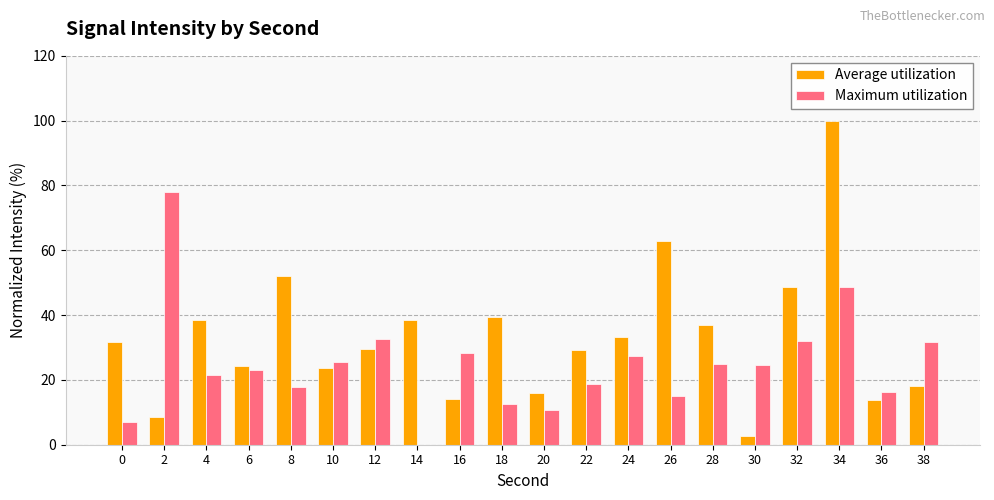

The value of Maximum utilization at 28 is 6.1. True or false?

False